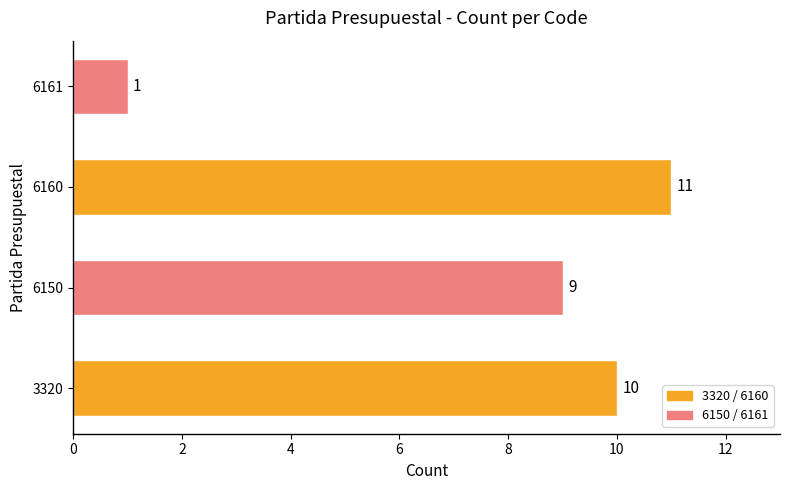

Which label corresponds to the smallest value in the chart?

6161